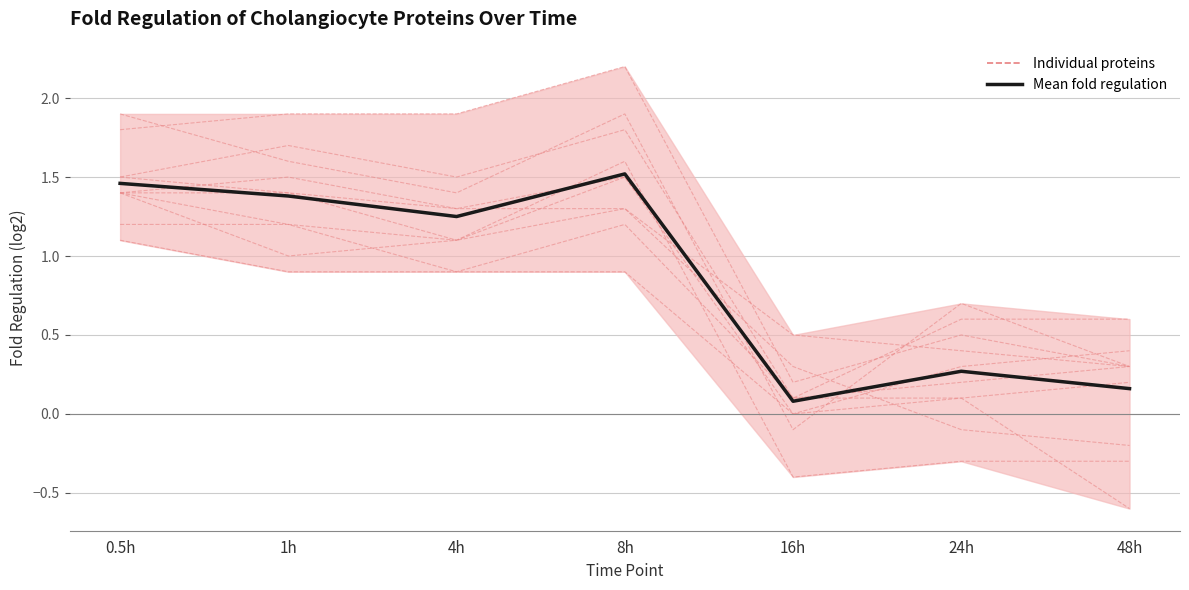

Where does the data first go above 1?

0.5h